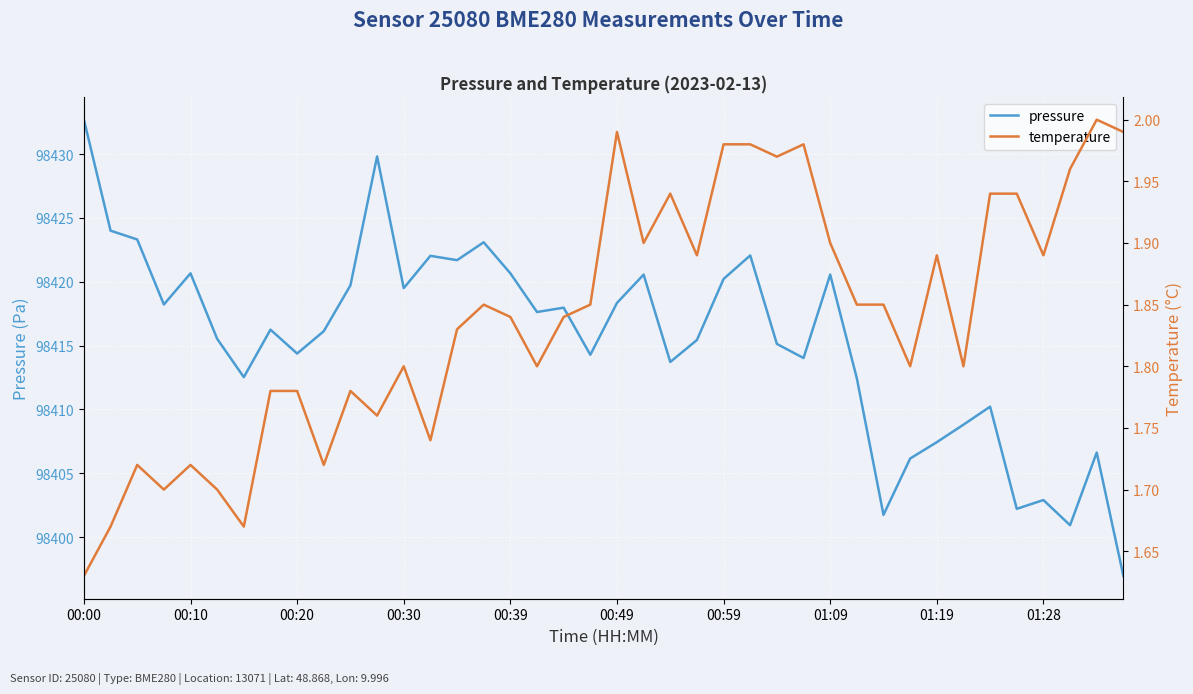

What is the difference between the maximum and minimum values in the pressure series?

35.7